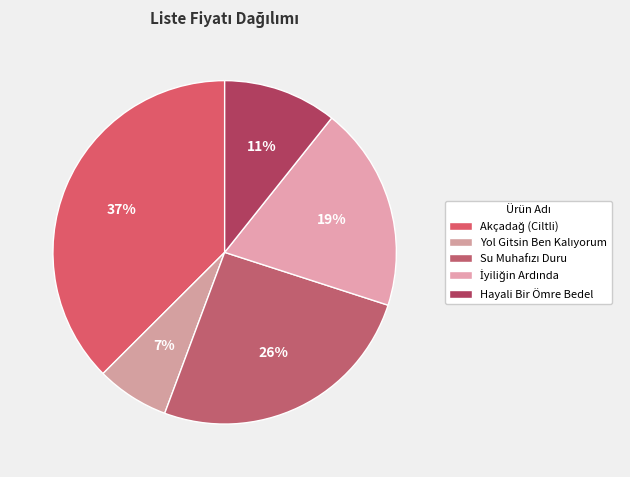

Rank the categories by value from highest to lowest.

Akçadağ (Ciltli), Su Muhafızı Duru, İyiliğin Ardında, Hayali Bir Ömre Bedel, Yol Gitsin Ben Kalıyorum